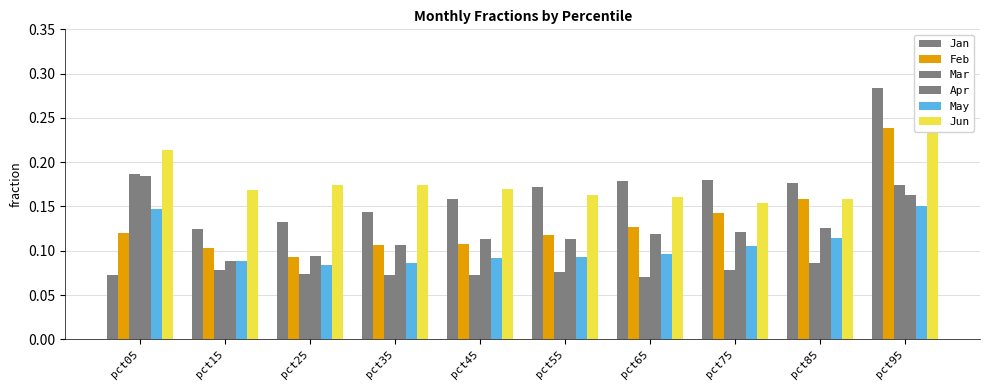

True or false: Jan has a value of 0.1 at pct05.

True